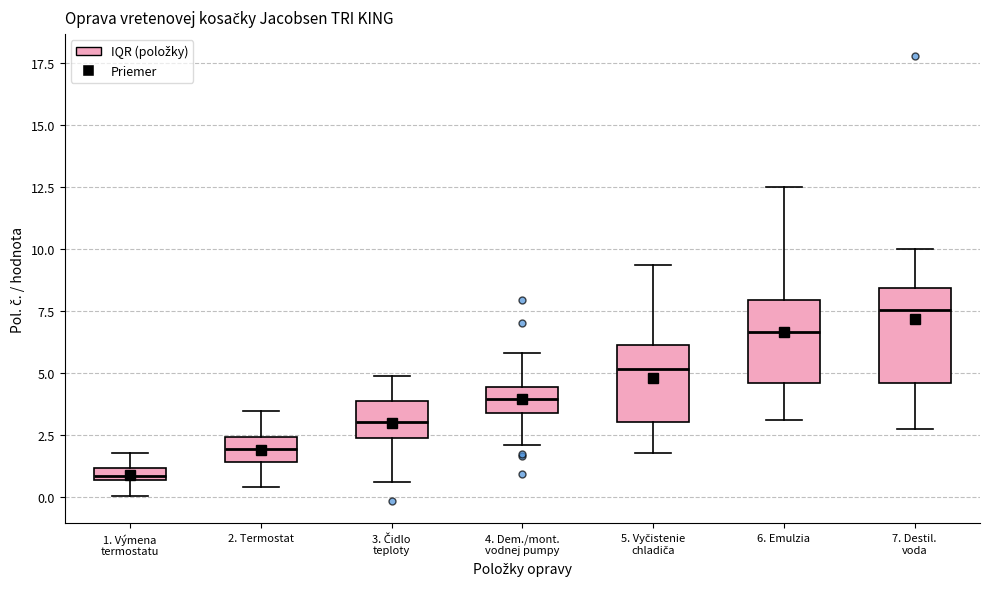

Comparing the boxes themselves (not the whiskers), which one is the tallest?

7. Destil. voda